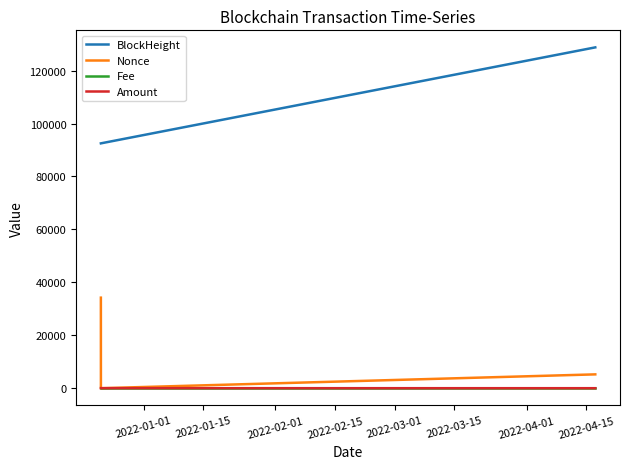

Which series has the largest total across all categories?

BlockHeight